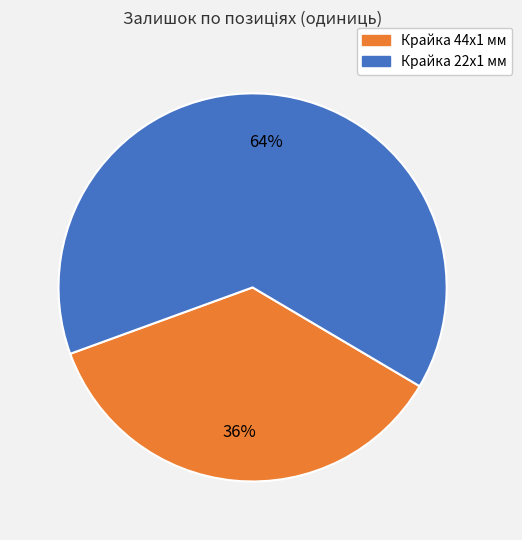

To the nearest percent, what is the difference between the largest and smallest slice percentages?

28%